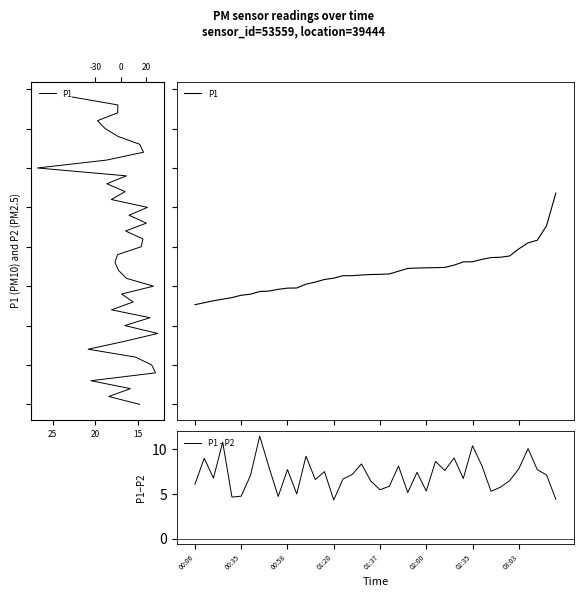

Rank the series by their maximum value, from highest to lowest.

P1, P1 - P2